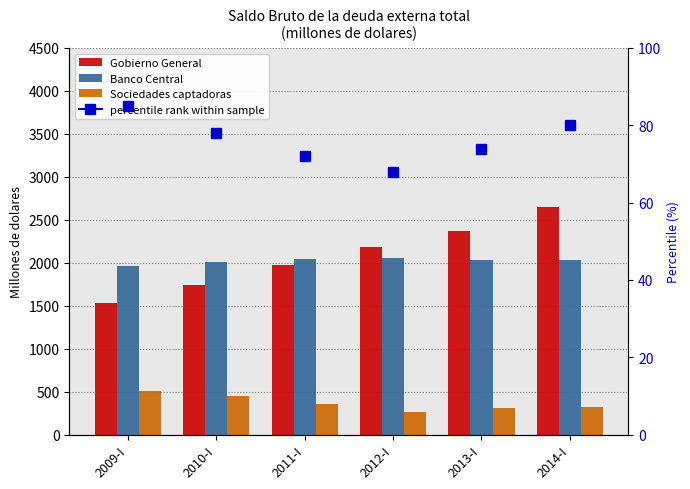

Which series has the widest spread of values?

Gobierno General